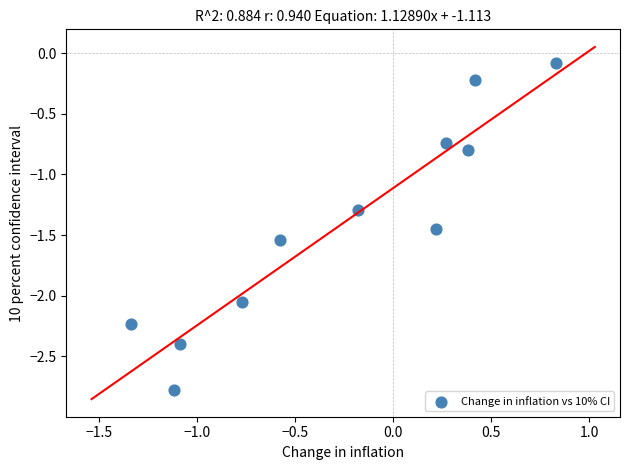

What Y value in the scatter plot is closest to -1?

-0.8